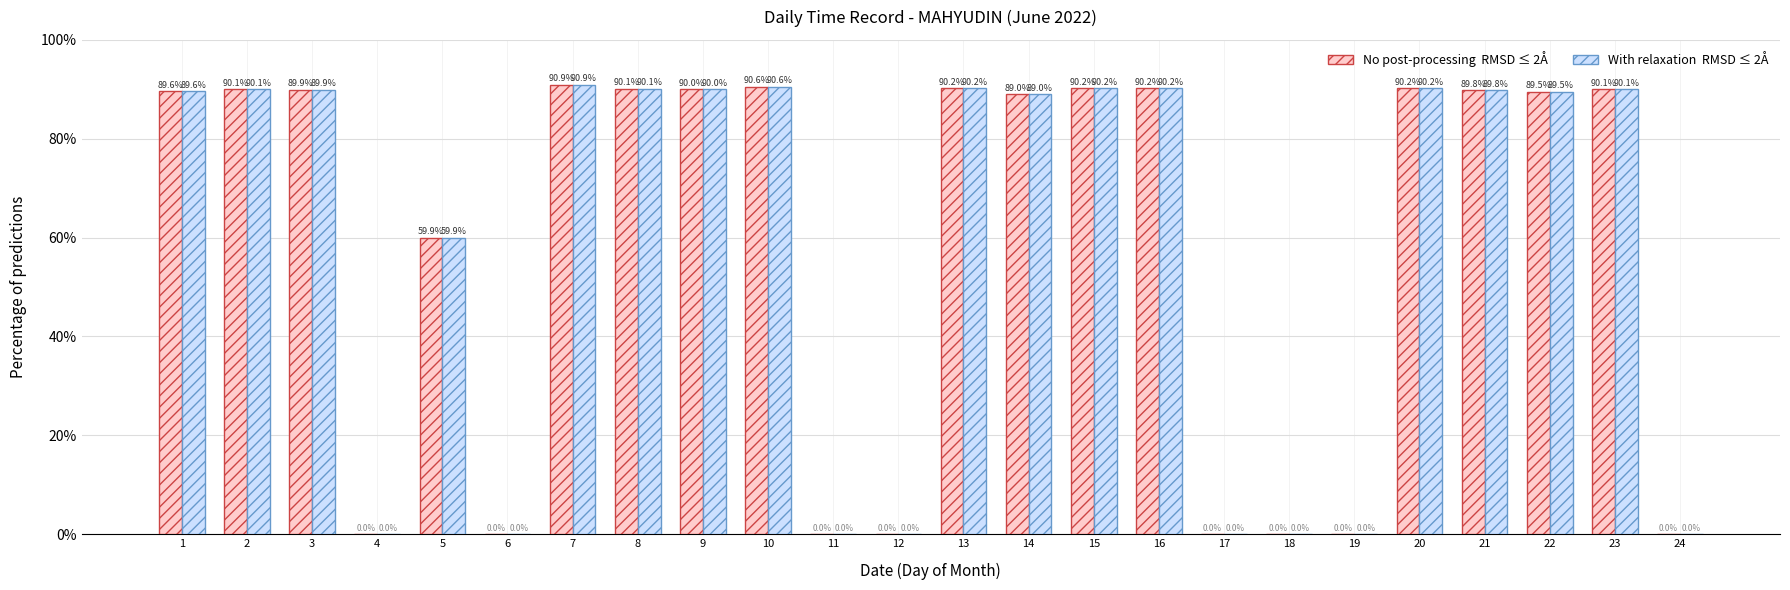

Which category has the highest value across all series?

7